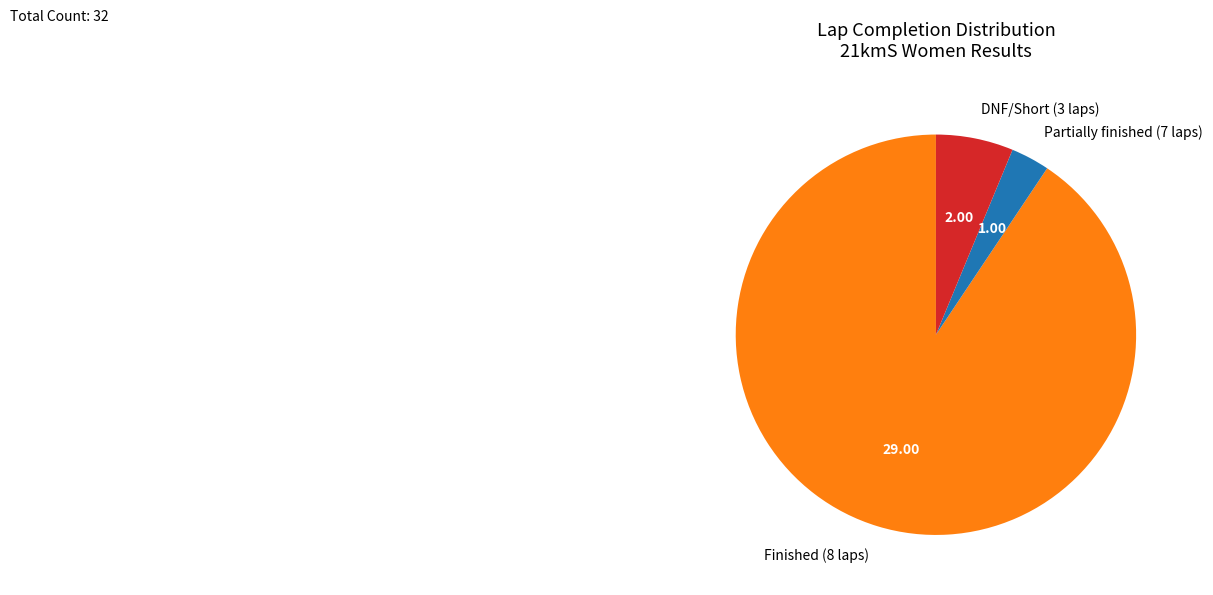

Is there a majority slice in this chart?

Yes